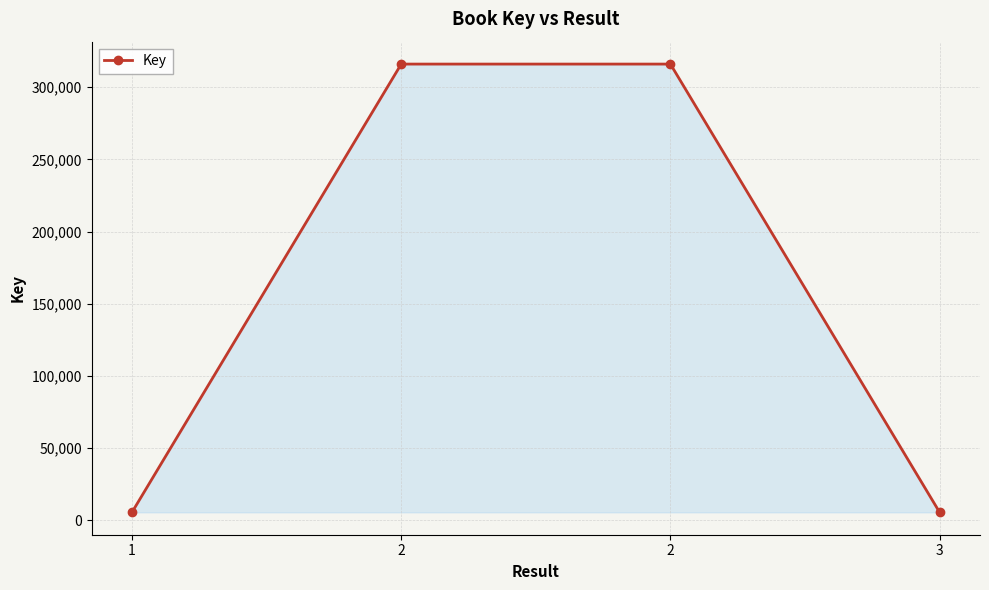

What is the sum of the values at 3 and 2?

321711